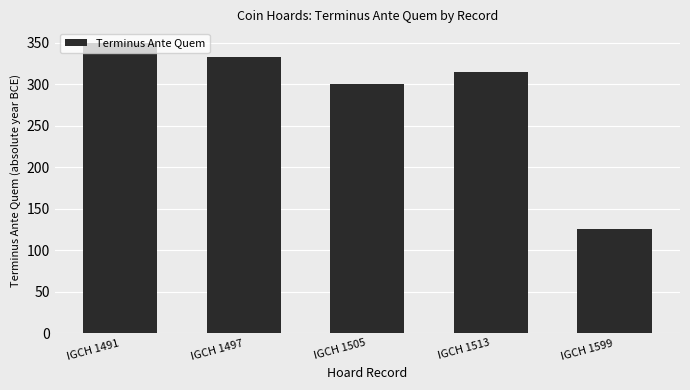

Where is the data nearest to the value 237?

IGCH 1505